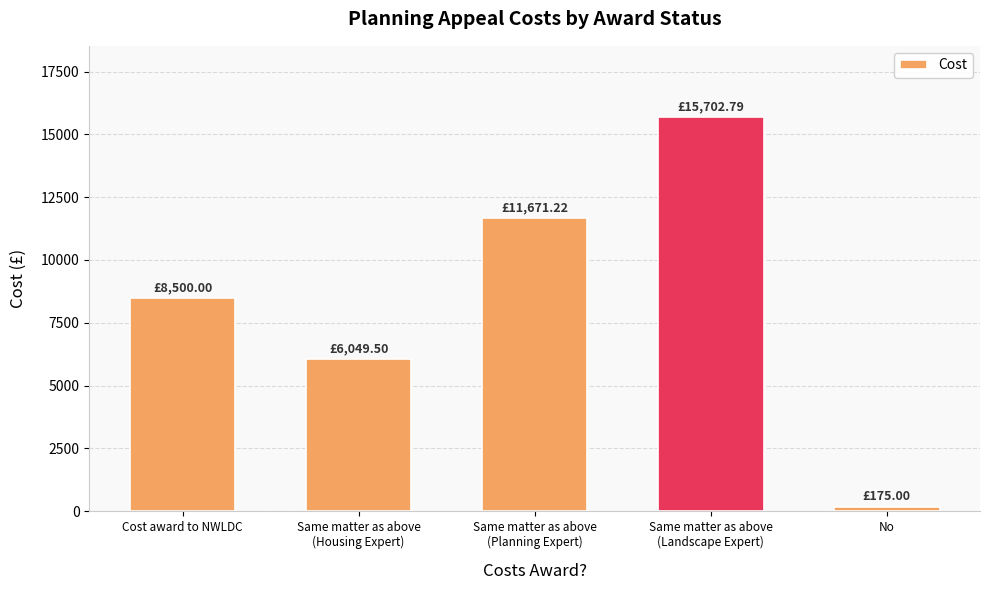

What is the difference between the maximum and second lowest values?

9653.3